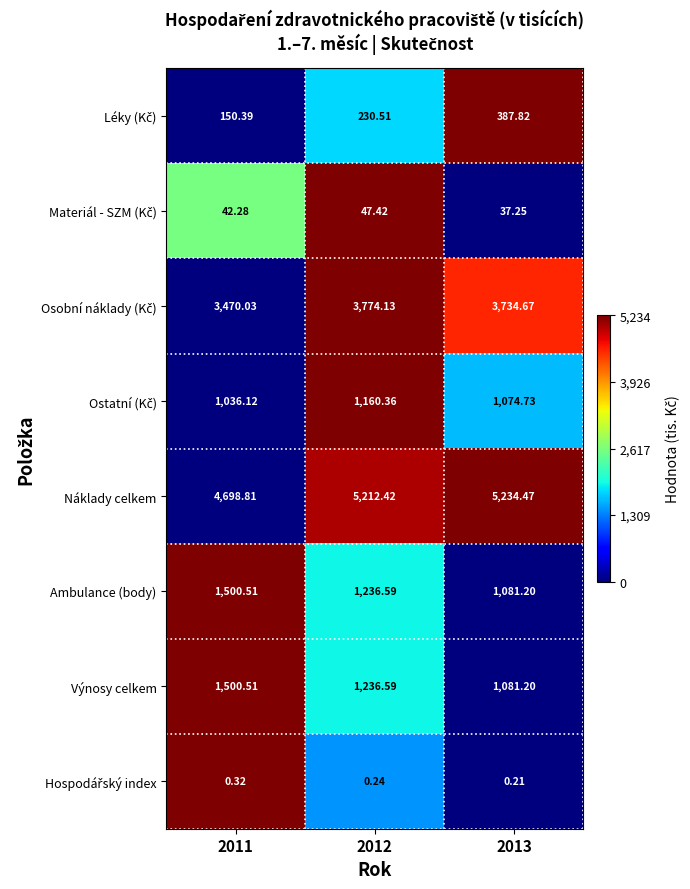

Which series has the largest range (max minus min)?

Náklady celkem